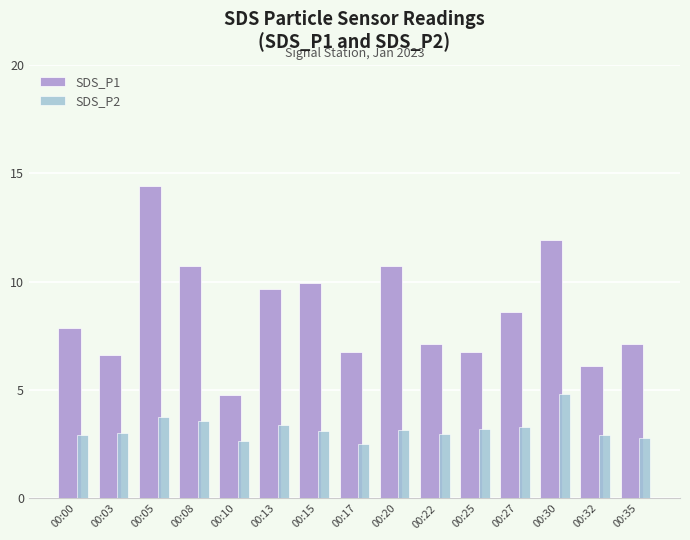

How many groups of bars are there?

15